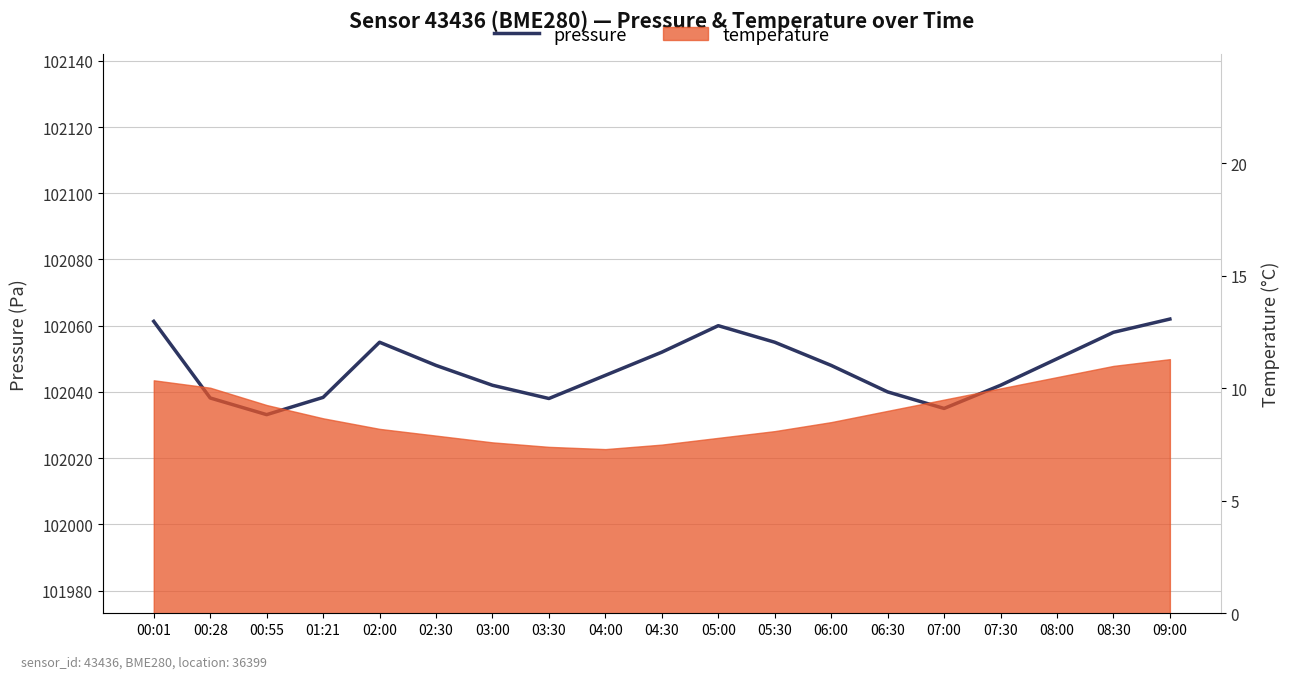

What is the label of the 11th point from the right?

04:00